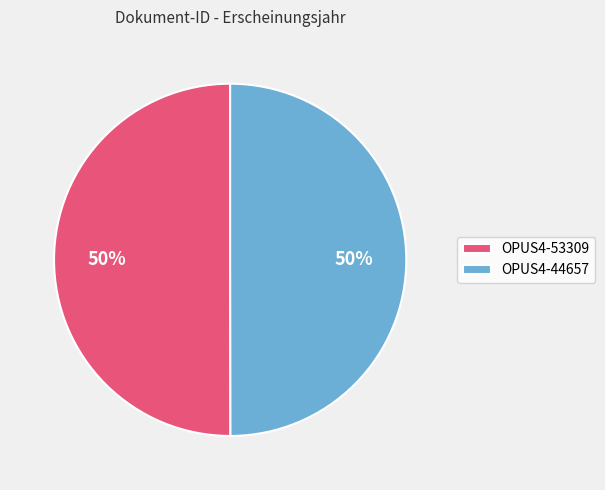

Combined, do OPUS4-44657 and OPUS4-53309 account for over 50%?

Yes